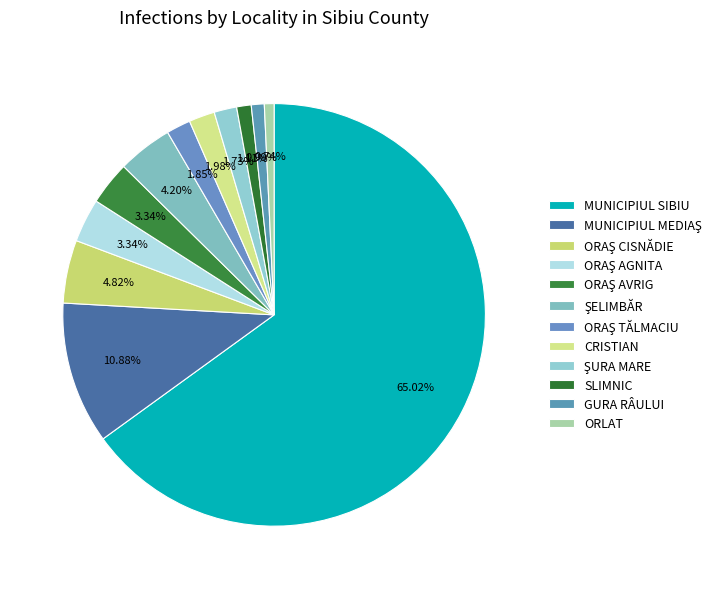

To the nearest percent, what is the combined percentage of ORAŞ CISNĂDIE and ORAŞ TĂLMACIU?

7%